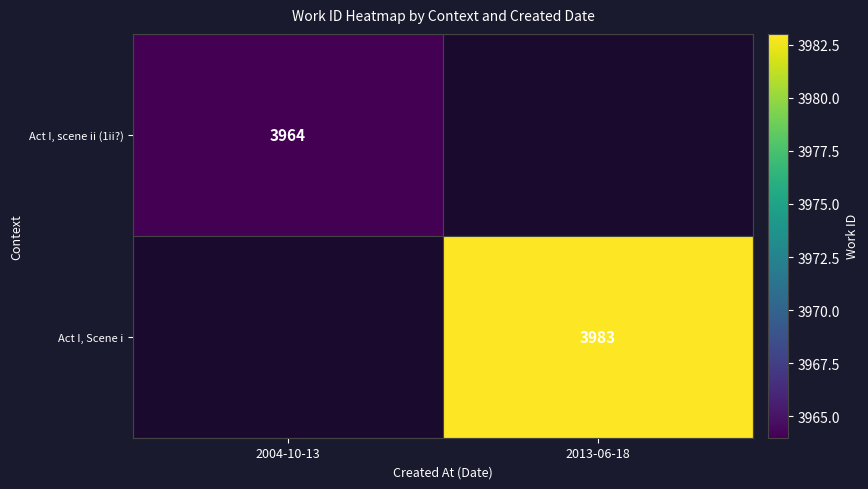

True or false: Act I, Scene i has a value of 3983 at 2013-06-18.

True